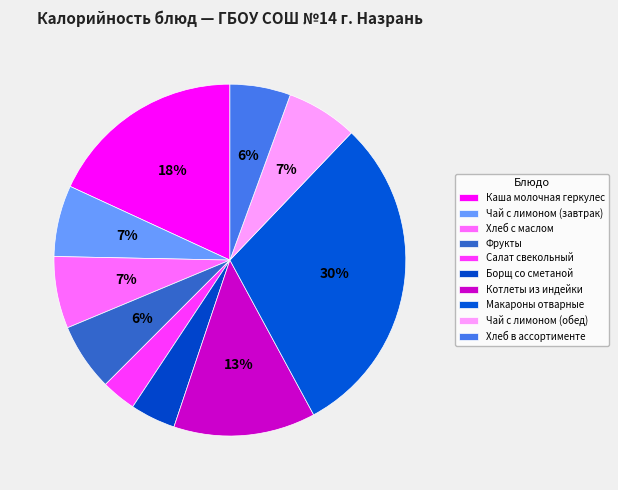

The Салат свекольный slice represents 14% of the pie. True or false?

False